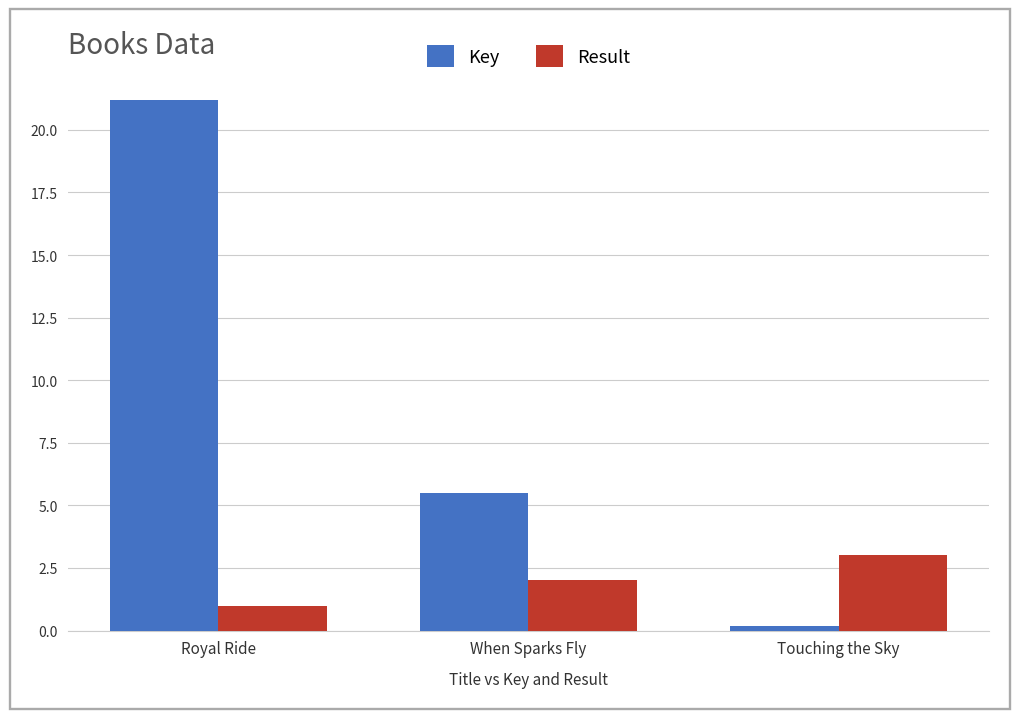

Which series has the widest spread of values?

Key